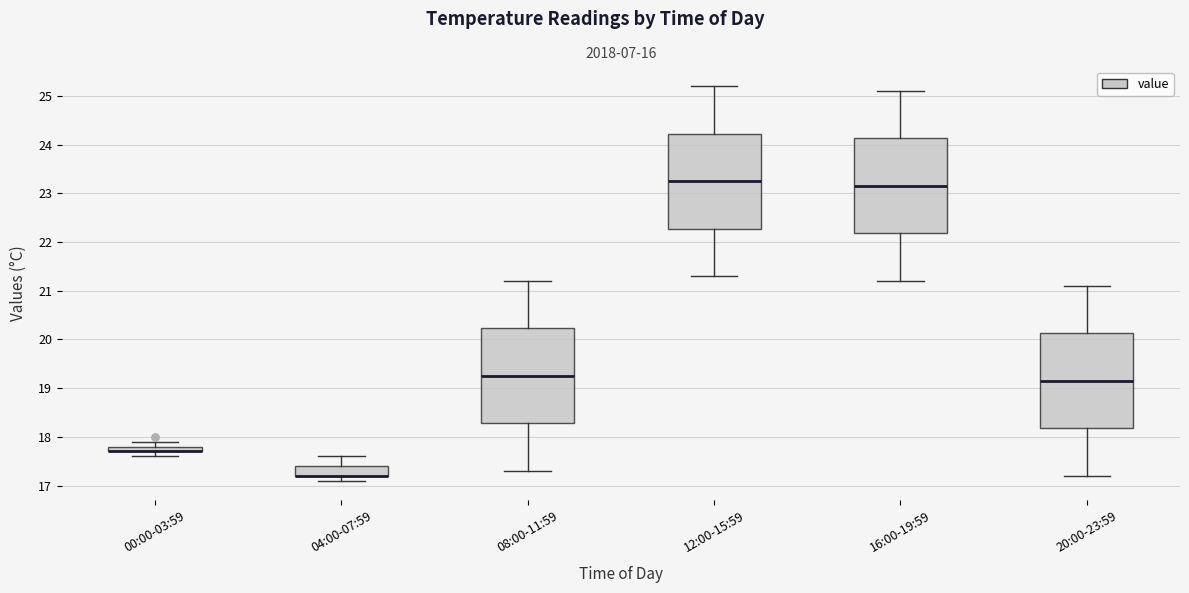

Where does the lower whisker of the box for 12:00-15:59 end on the y-axis? The values are not printed on the chart, so give them approximately, as read against the axis.

21.3